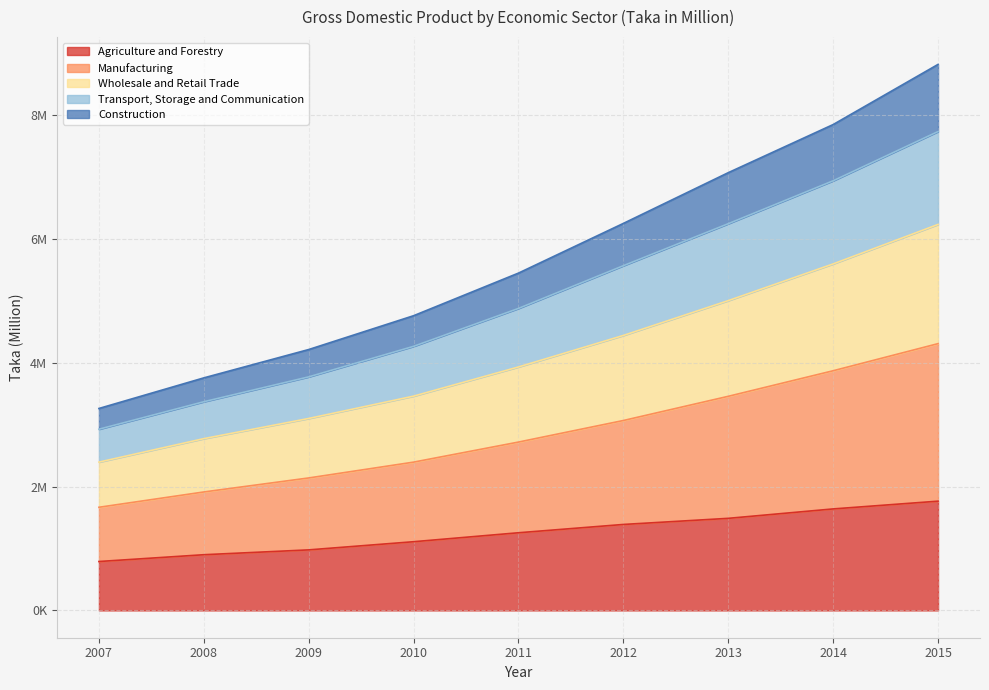

Is it true that Transport, Storage and Communication equals 6940807 at 2014?

True